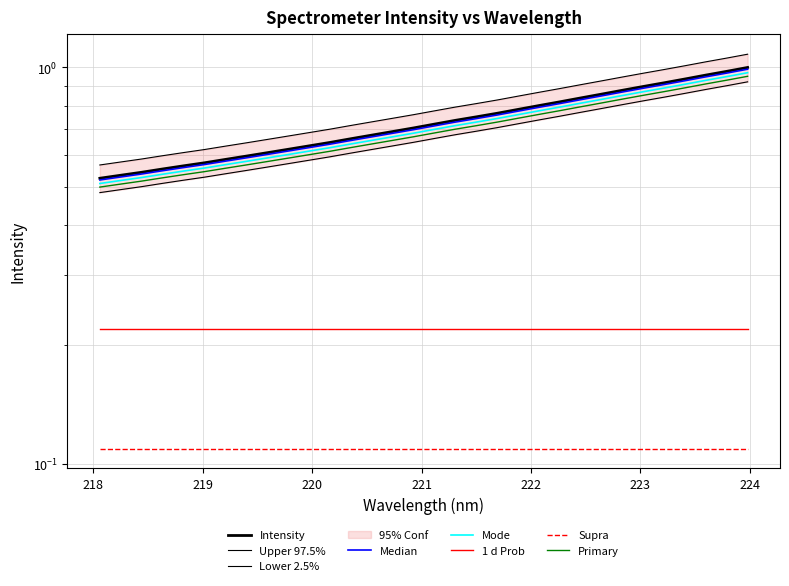

Where is the data nearest to the value 0?

218.0596